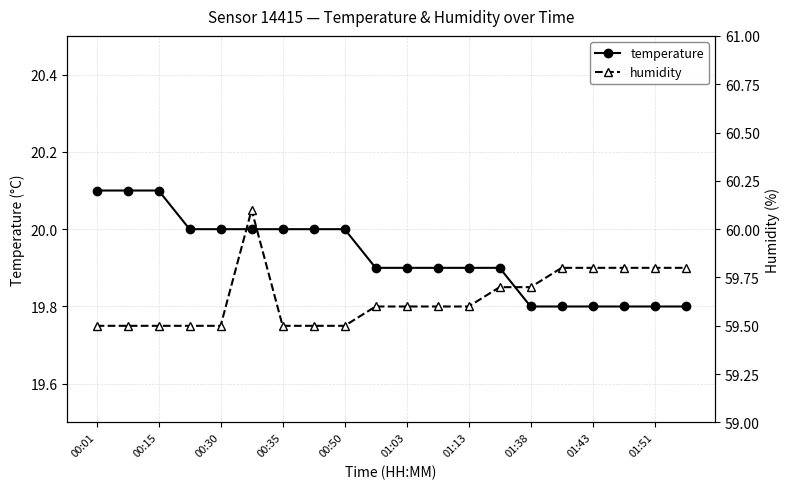

The temperature series shows 11.6 at 00:01. True or false?

False